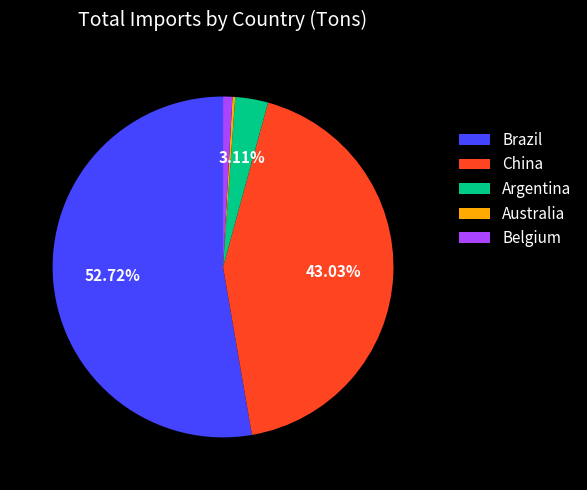

Is the sum of China and Belgium greater than half?

No